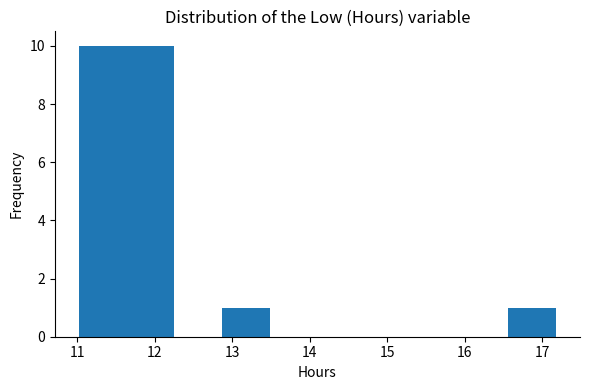

How tall is the bar that spans 11.6 to 12.3 on the x-axis? Neither the bar edges nor the heights are printed on the chart, so give them approximately, as read against the axes.

10